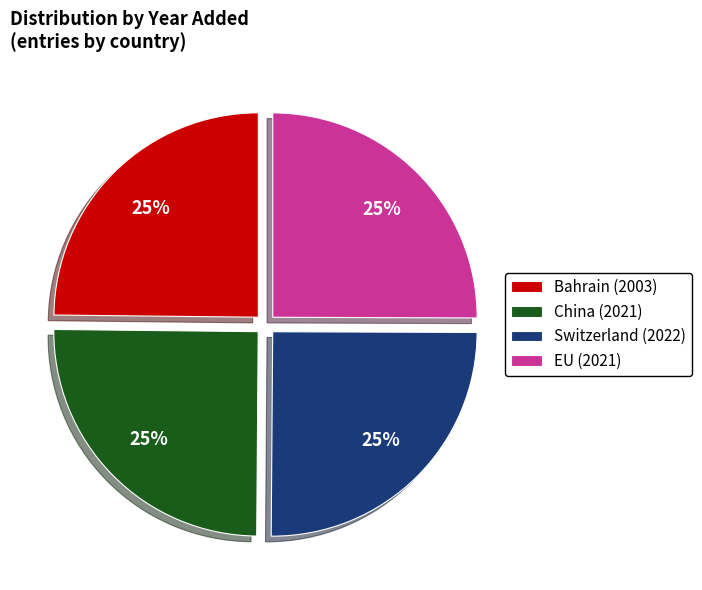

How many slices are in this pie chart?

4